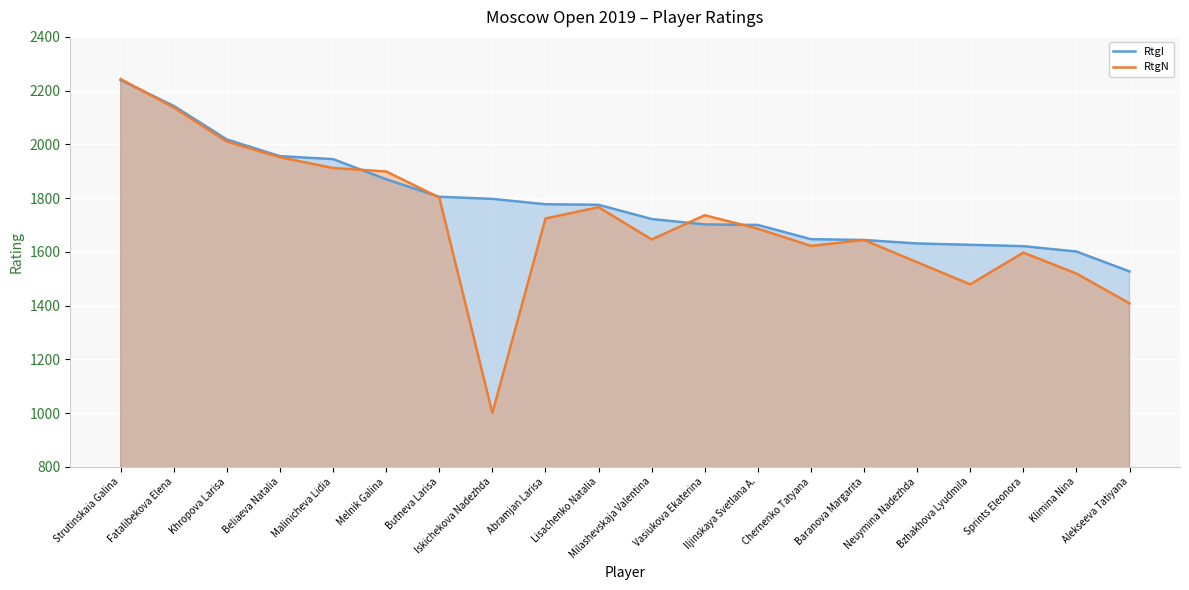

At which label is RtgI closest to 1883?

Melnik Galina